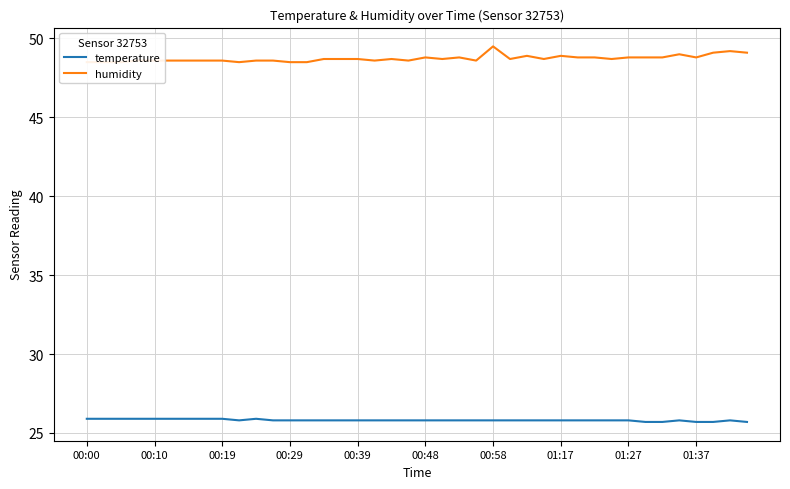

True or false: humidity and temperature intersect in this chart.

False